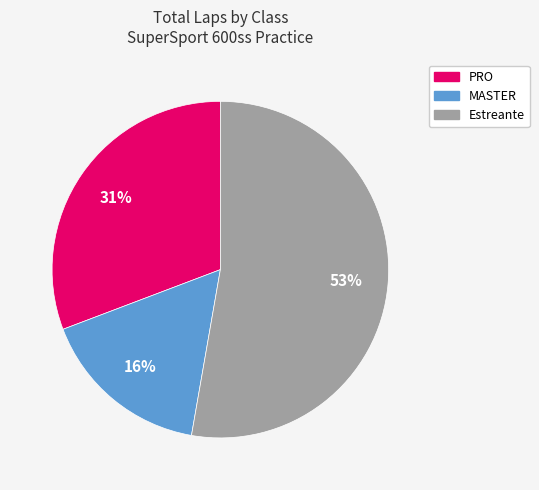

To the nearest percent, what is the average slice percentage?

33%